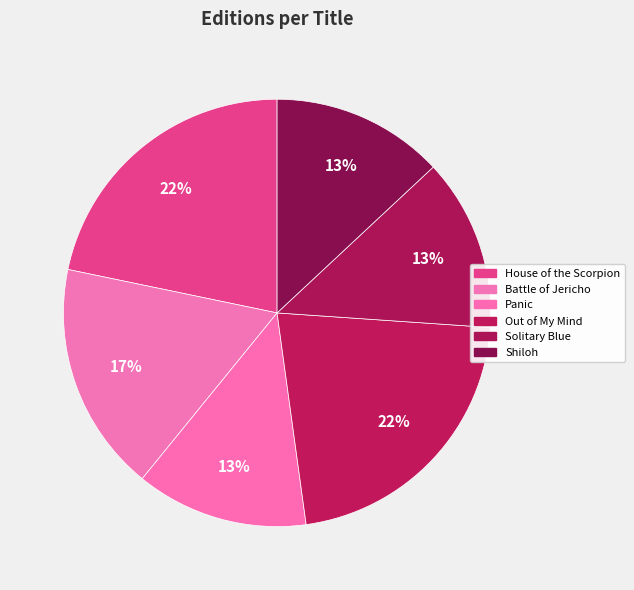

The Out of My Mind slice represents 22% of the pie. True or false?

True